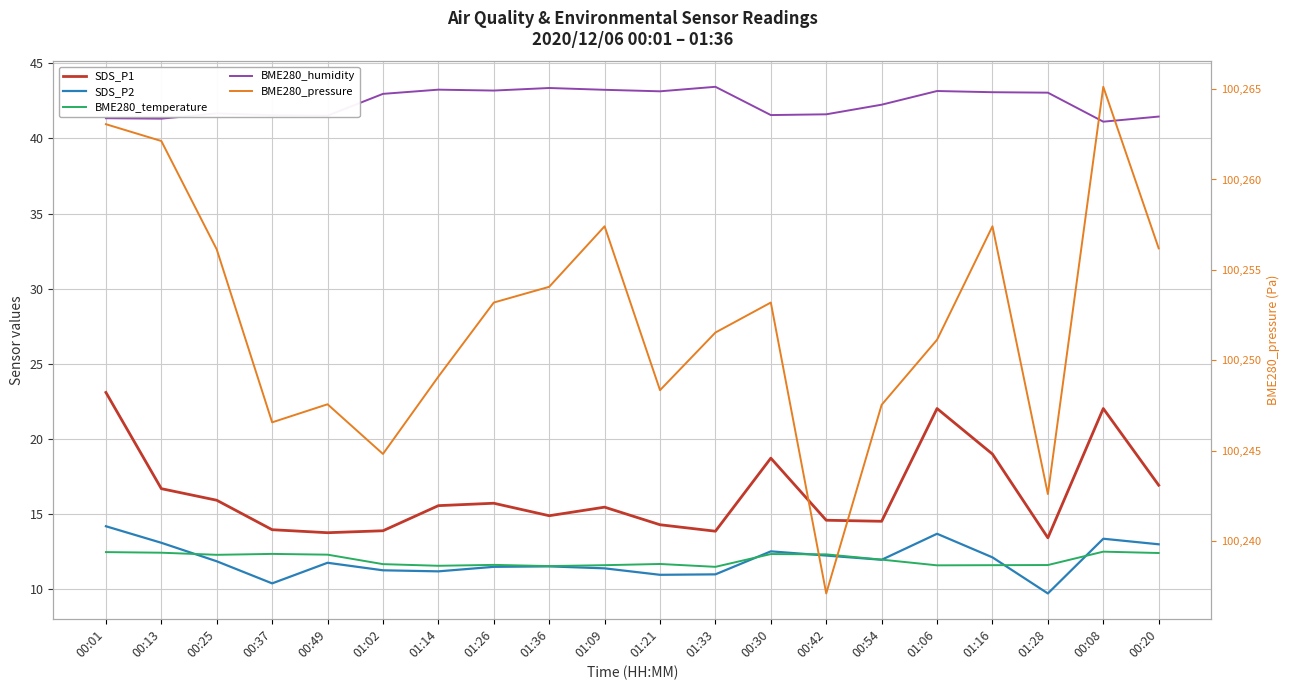

What is the label of the 3rd point from the right?

01:28